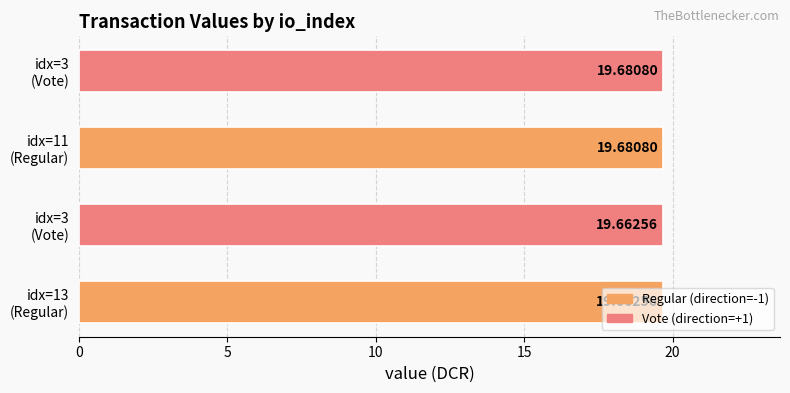

Rank the categories by value from lowest to highest.

idx=13 (Regular), idx=3 (Vote), idx=11 (Regular), idx=3 (Vote)